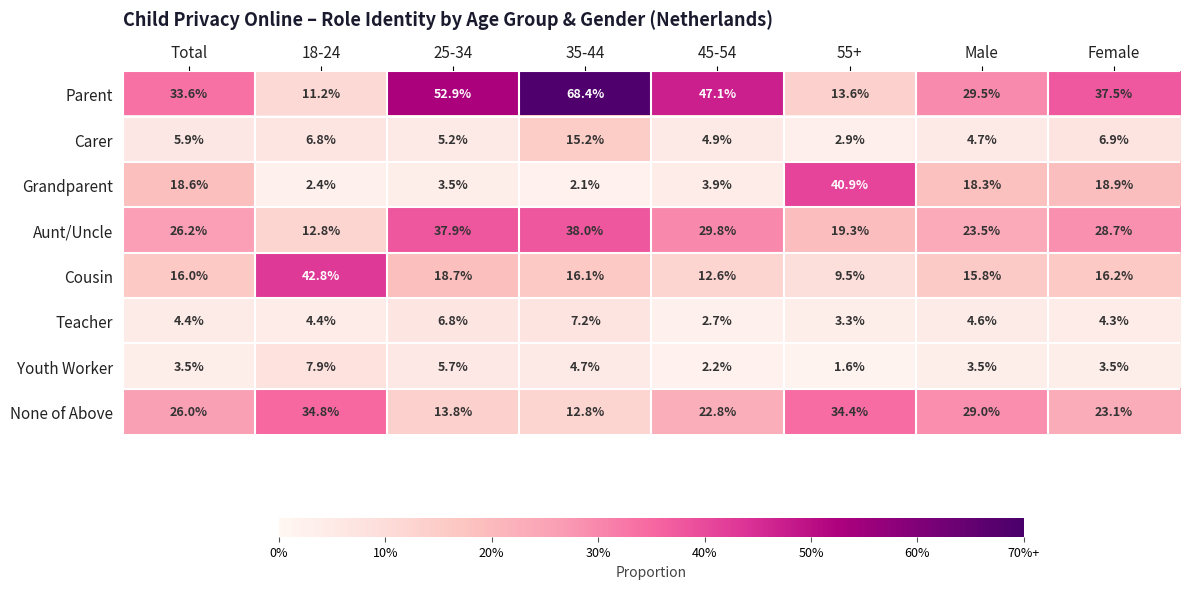

How many categories are shown in the chart?

8